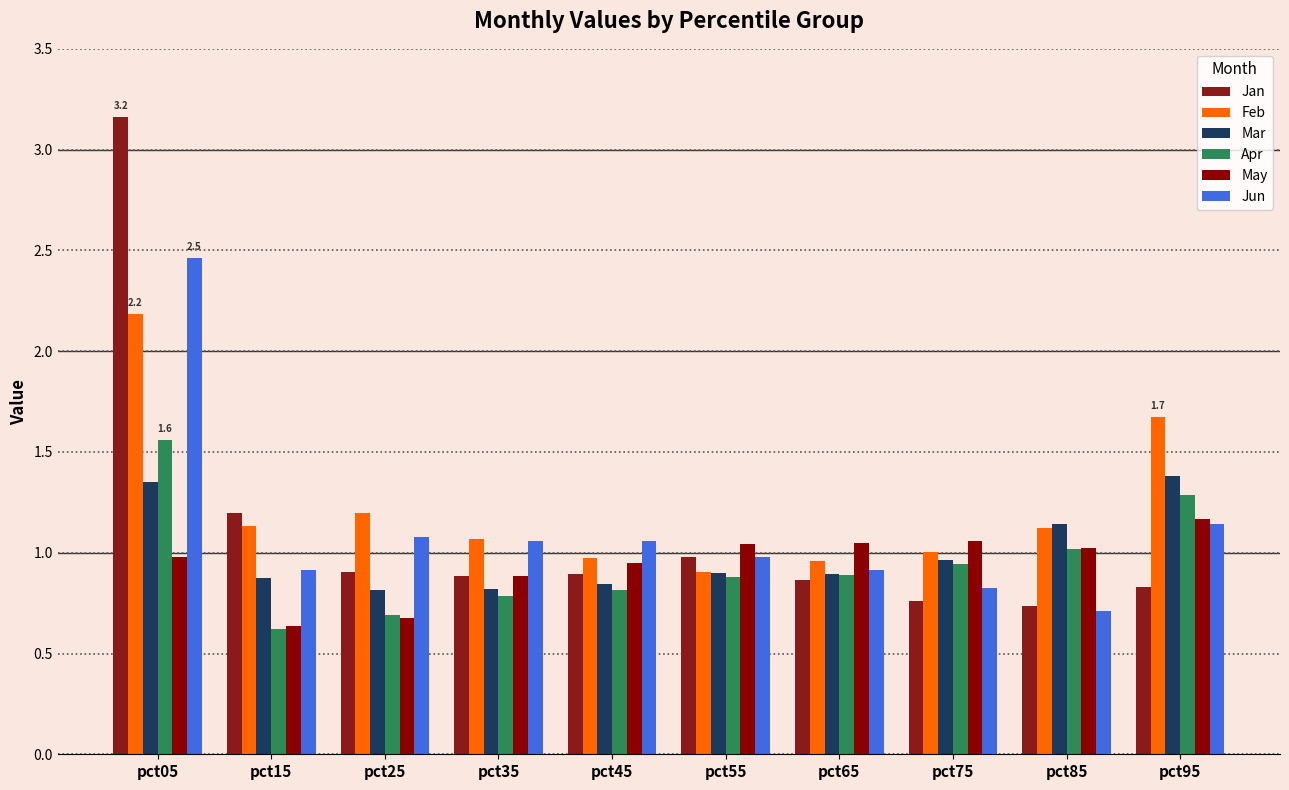

How many bars are there in each group?

6